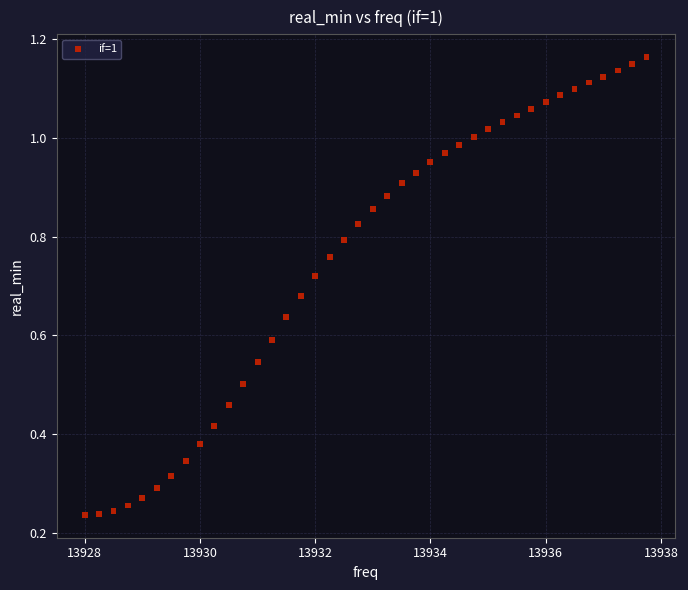

What is the range of X values (max minus min)?

9.8